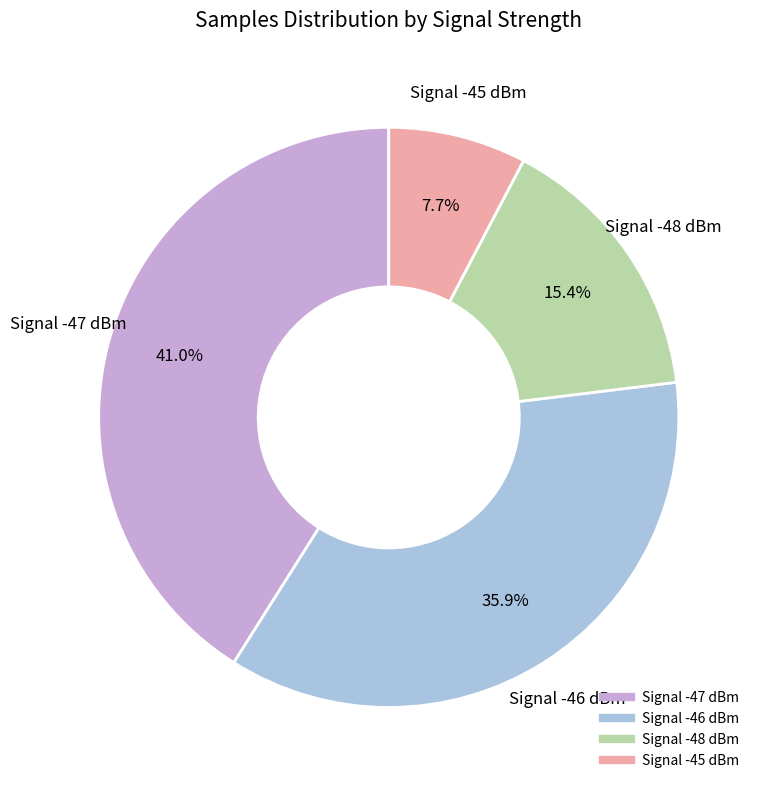

Is there a majority slice in this chart?

No